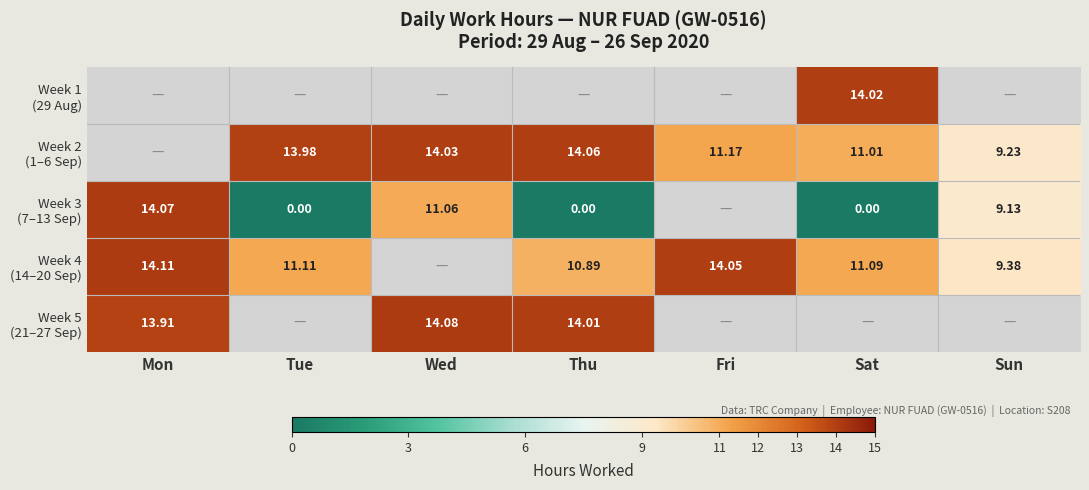

What is the difference between the Week 2 (1–6 Sep) values at Sat and Tue?

3.0